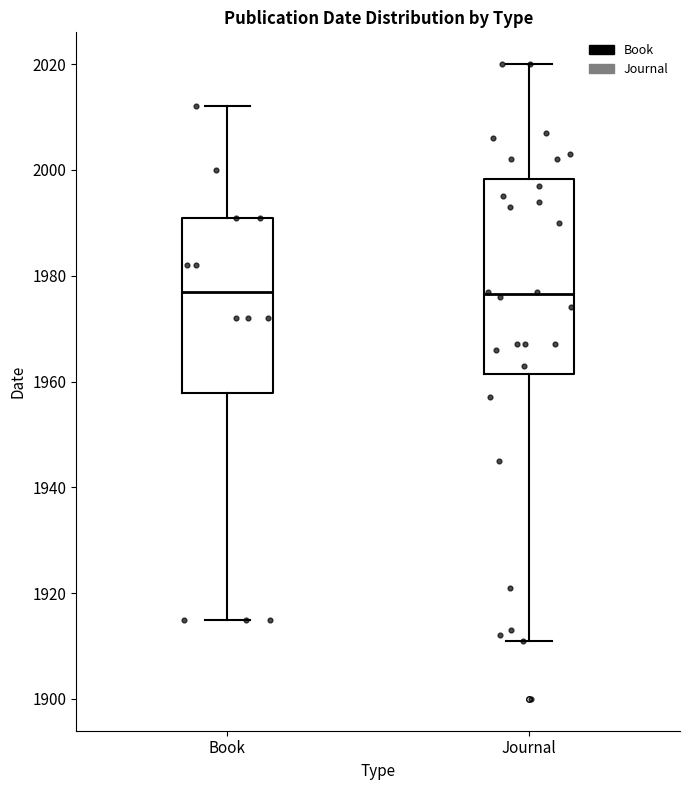

Which box is the tallest, from its lower edge to its upper edge?

Journal